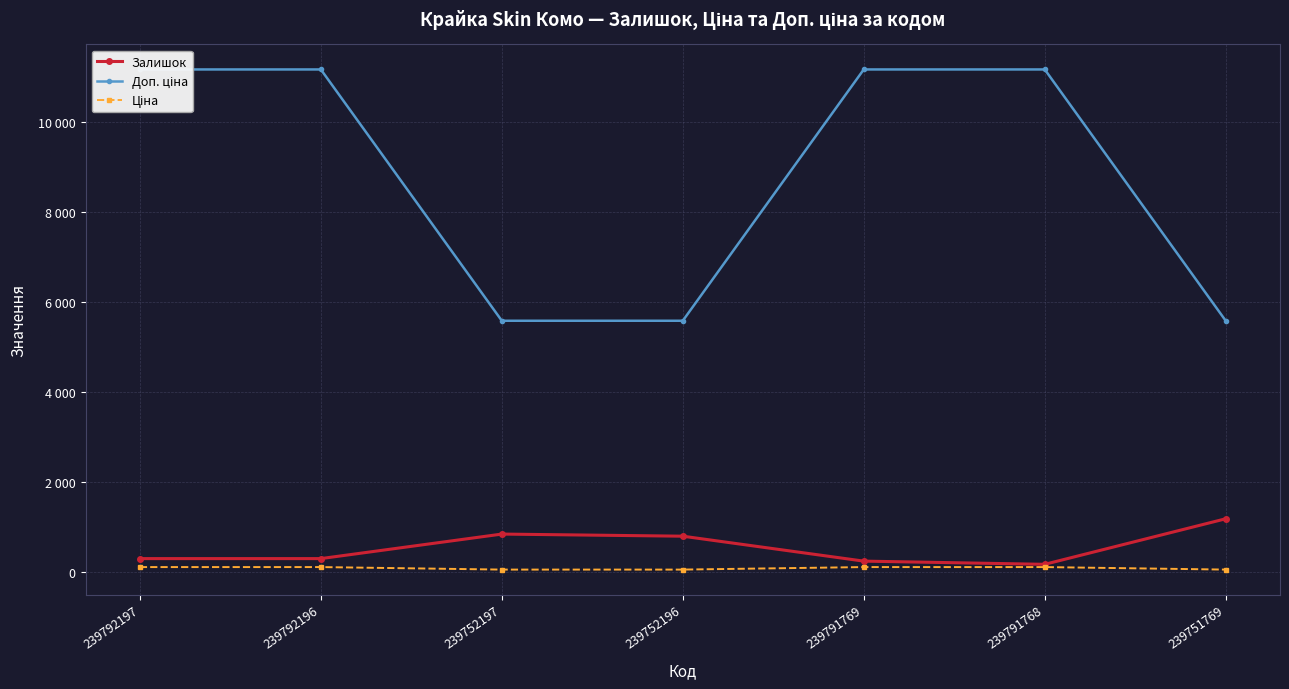

At which label does Залишок reach its peak?

239751769